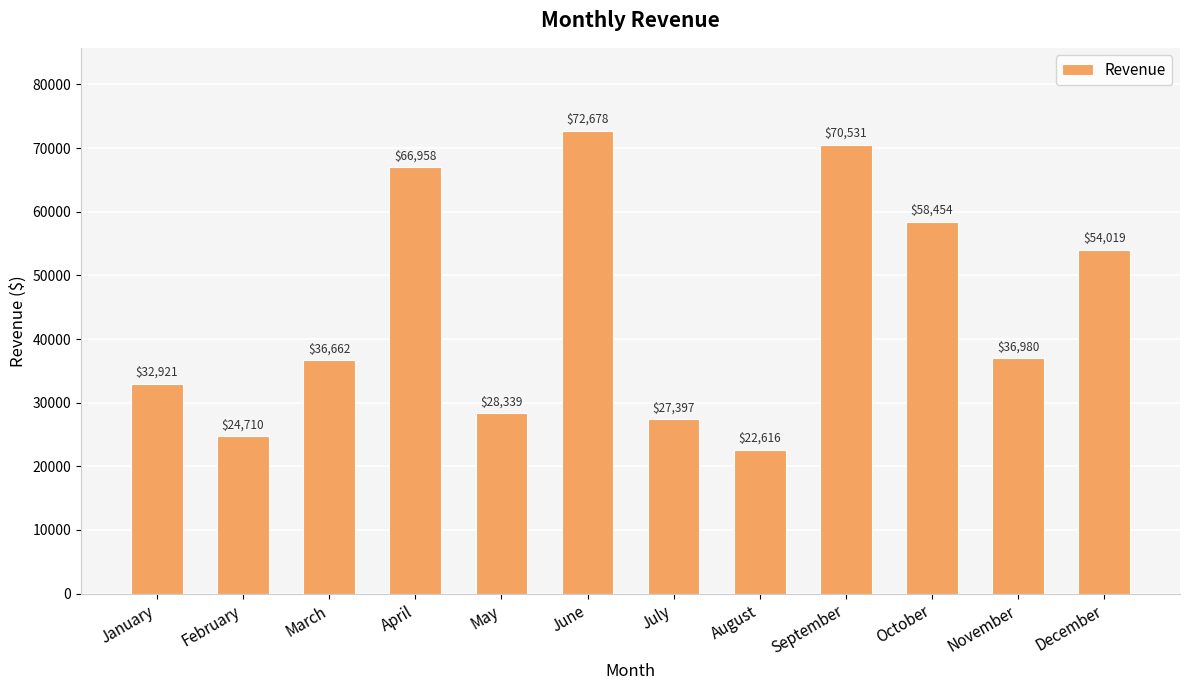

The value at May is 28339. True or false?

True